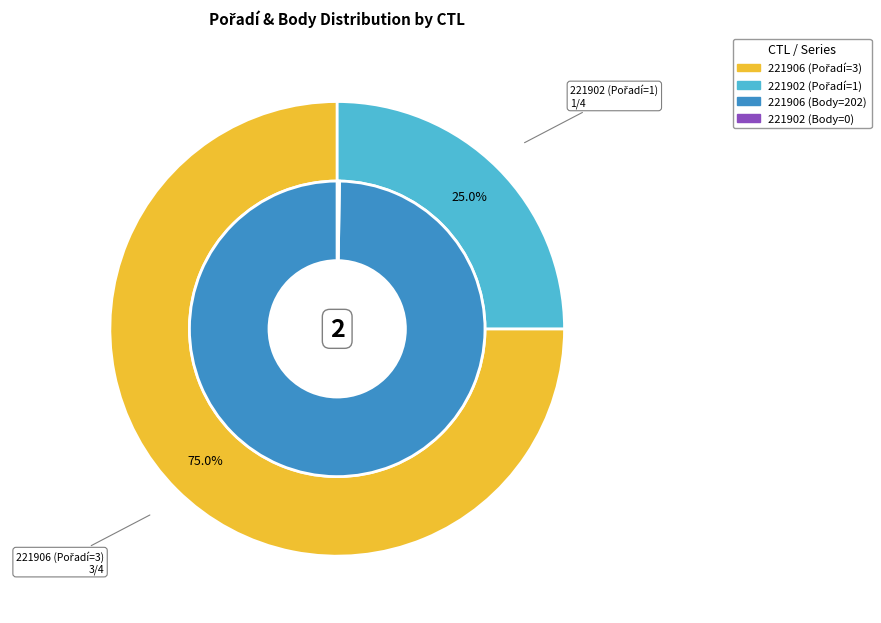

Is the sum of 221906 and 221902 greater than half?

Yes